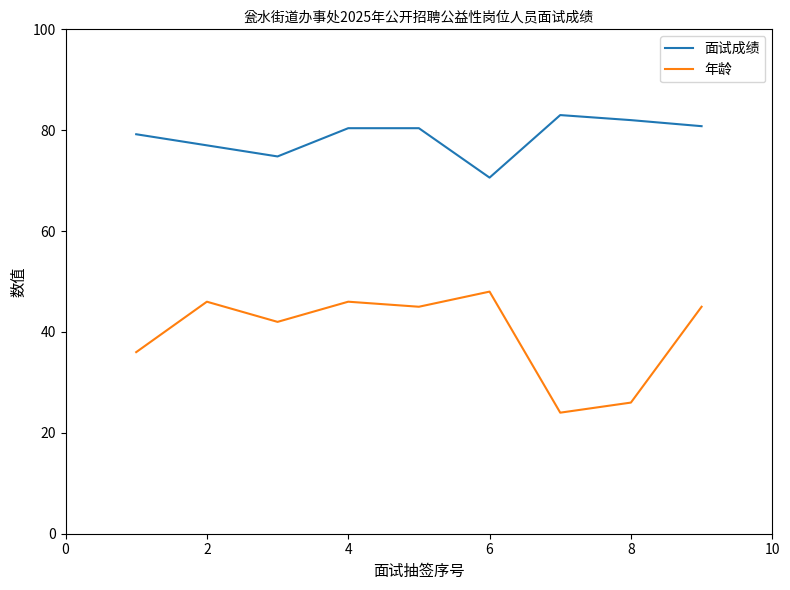

Which series has the largest total across all categories?

面试成绩